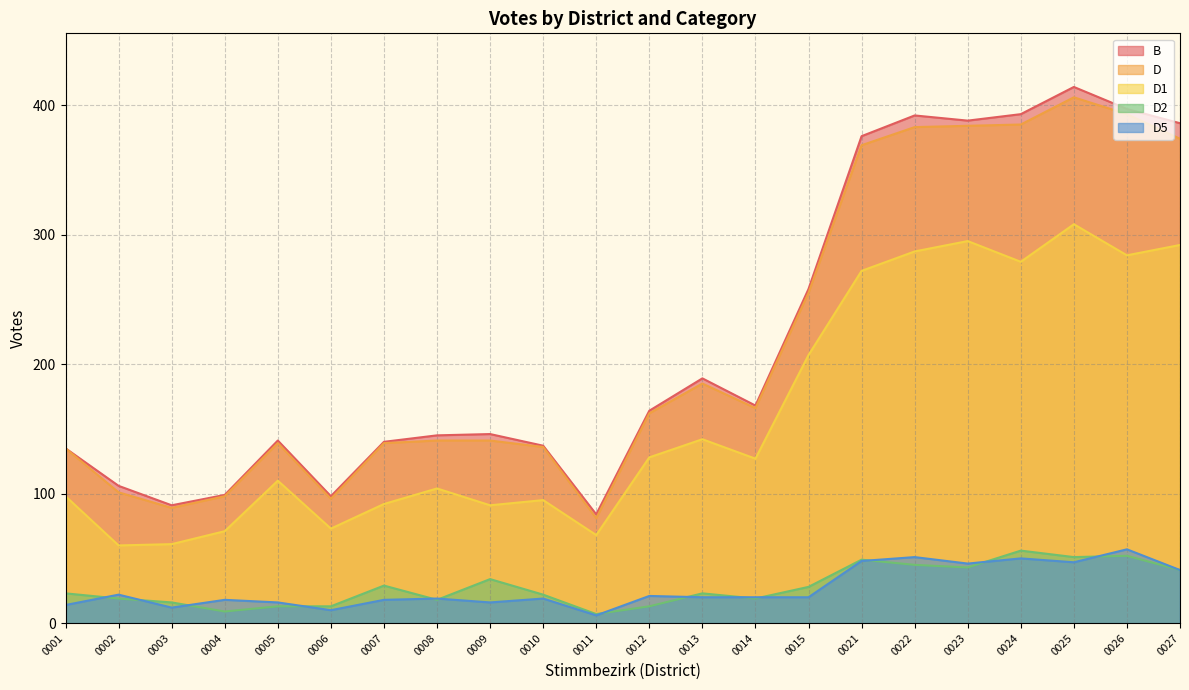

What is the total value across all series at 0003?

269